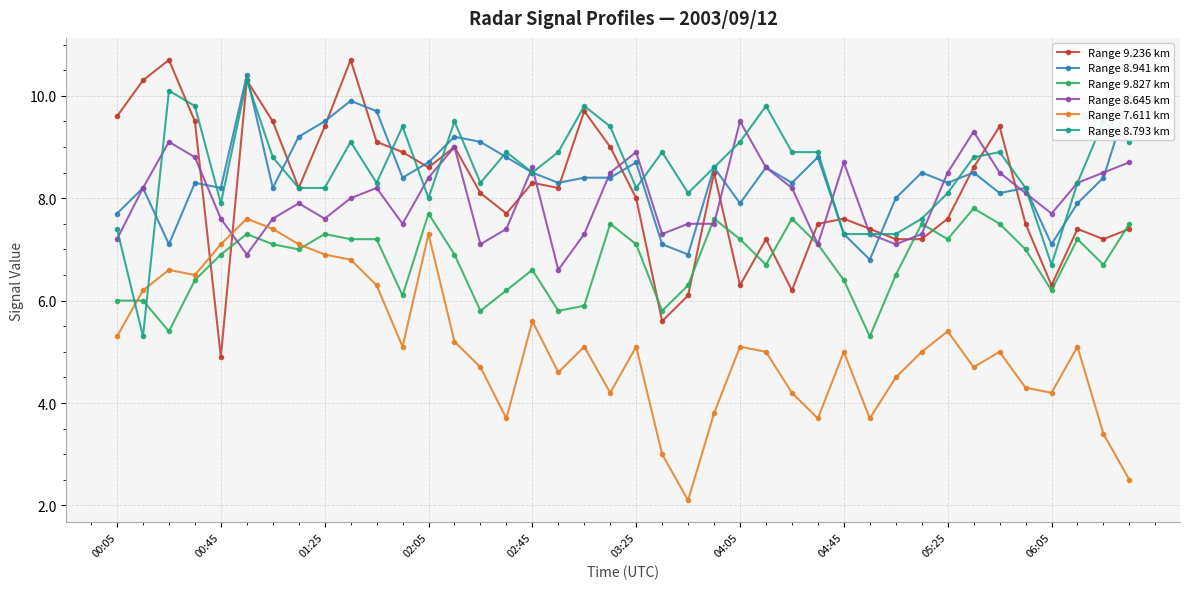

How many distinct data groups are displayed?

6